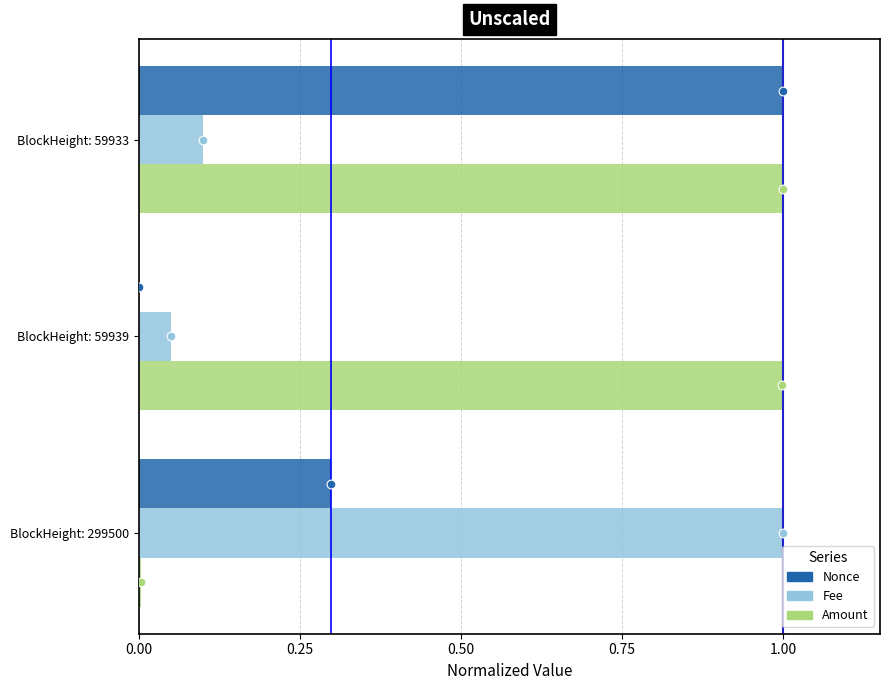

Which series reaches the minimum Y coordinate?

Nonce